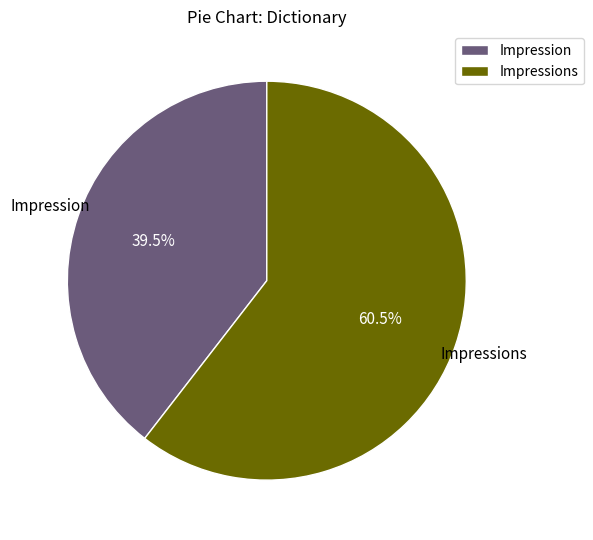

What is the ratio of the value at Impression to the value at Impressions?

0.7